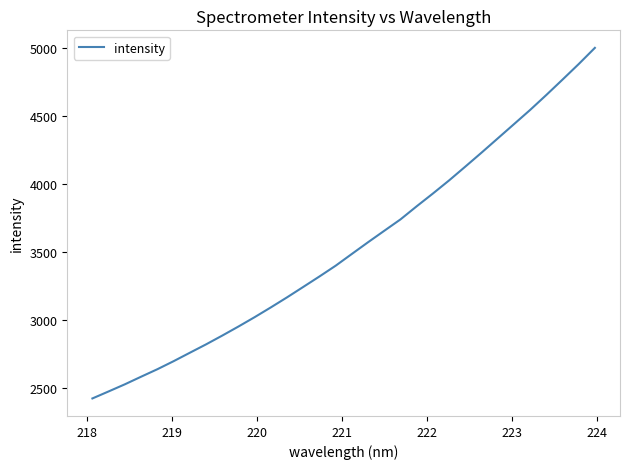

What is the minimum value shown in the chart?

2420.5